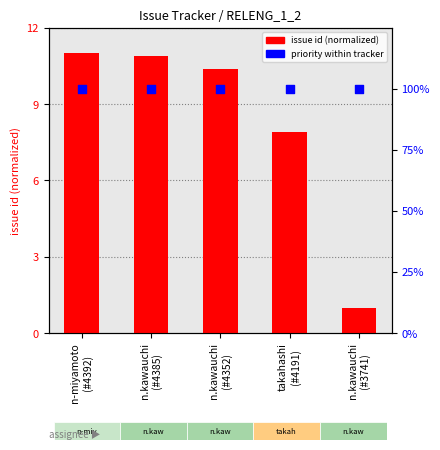

What are all the series names shown in the legend?

issue id (normalized), Priority